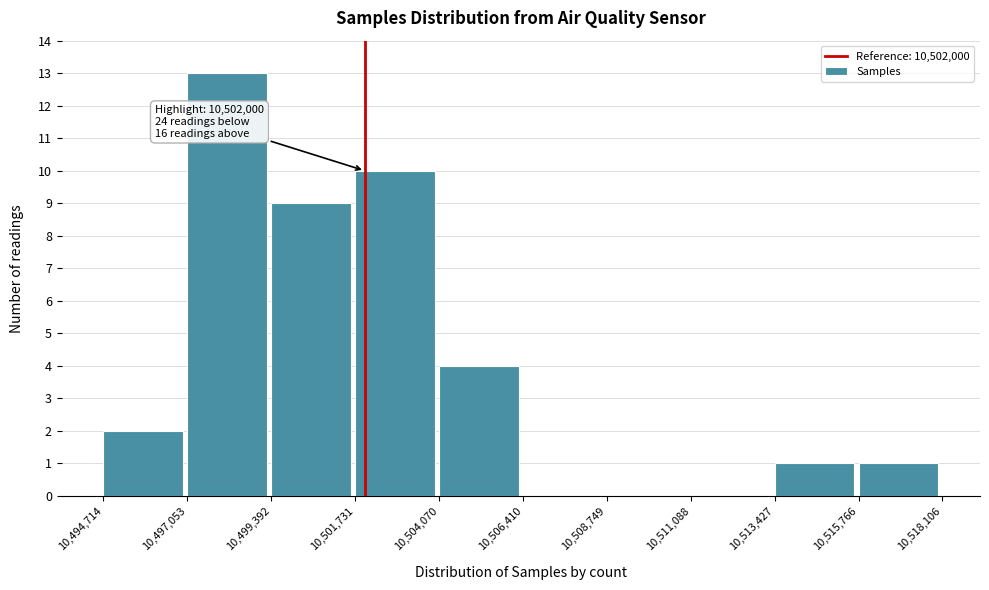

Which range on the x-axis has the tallest bar?

10,497,053 to 10,499,392